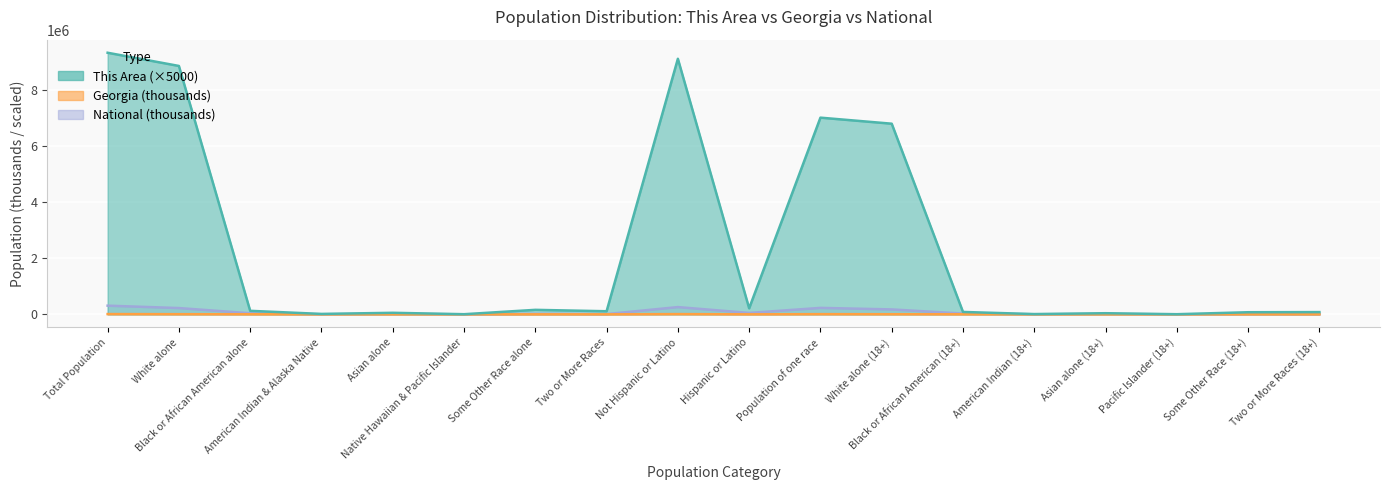

What is the label of the 10th point from the right?

Not Hispanic or Latino